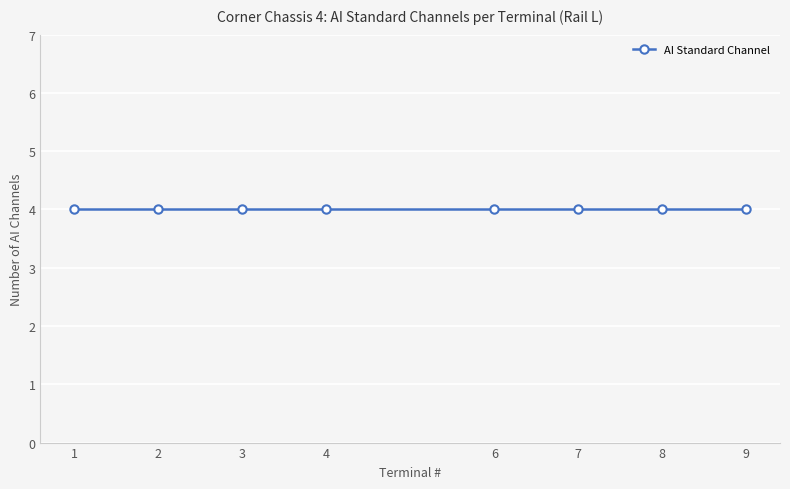

How many distinct data groups are displayed?

1